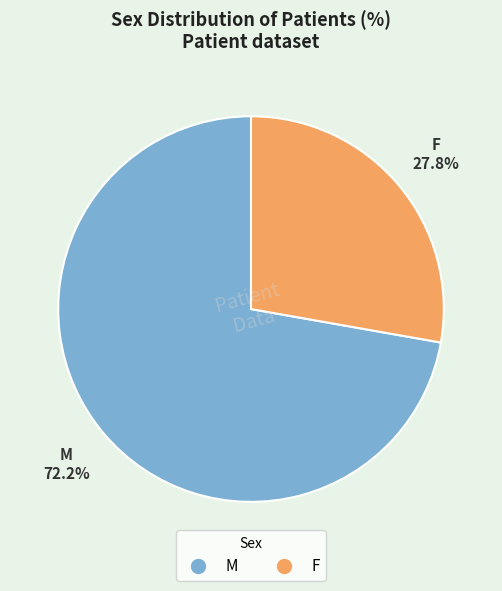

To the nearest percent, what percentage of the pie is M?

72%